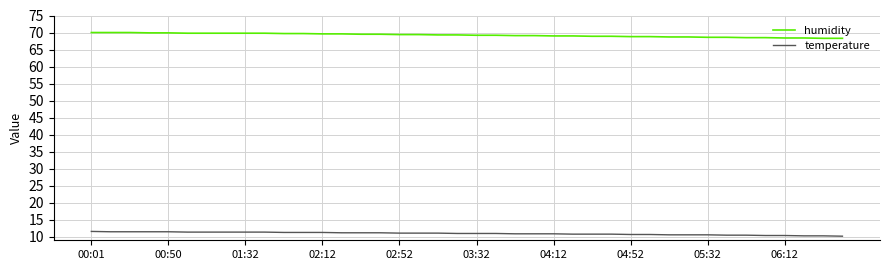

What is the difference between the maximum and minimum values in the humidity series?

1.7